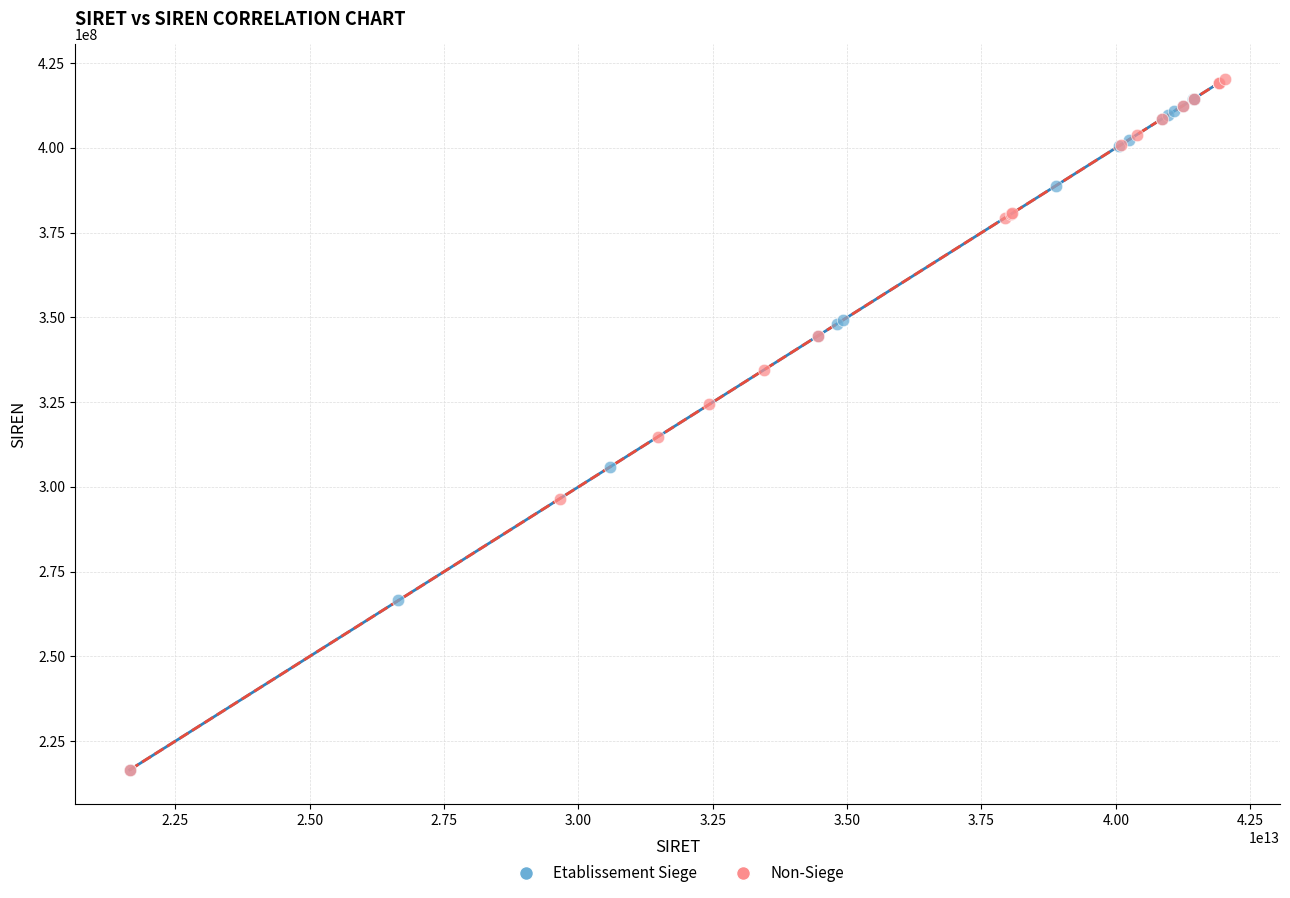

Which series has the widest spread of Y values?

Non-Siege